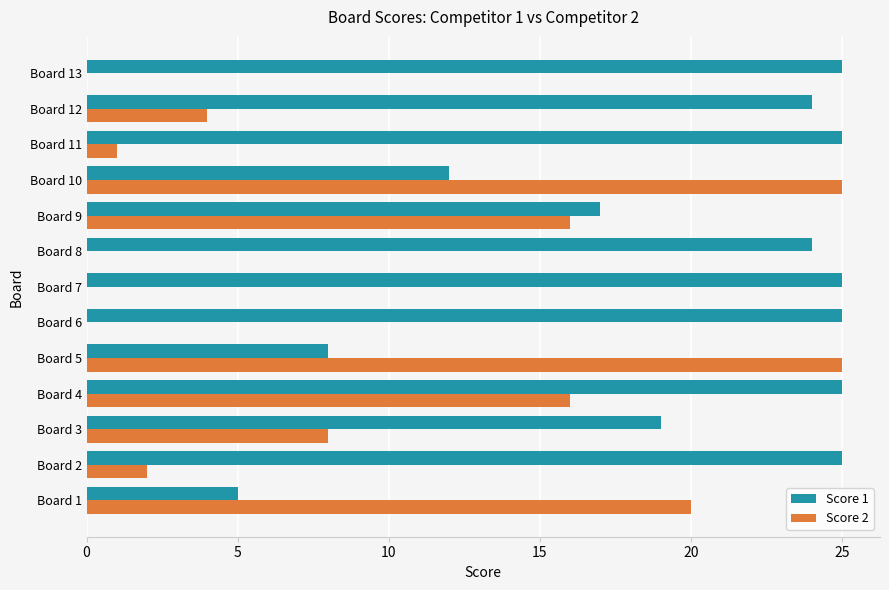

What is the greatest value displayed?

25